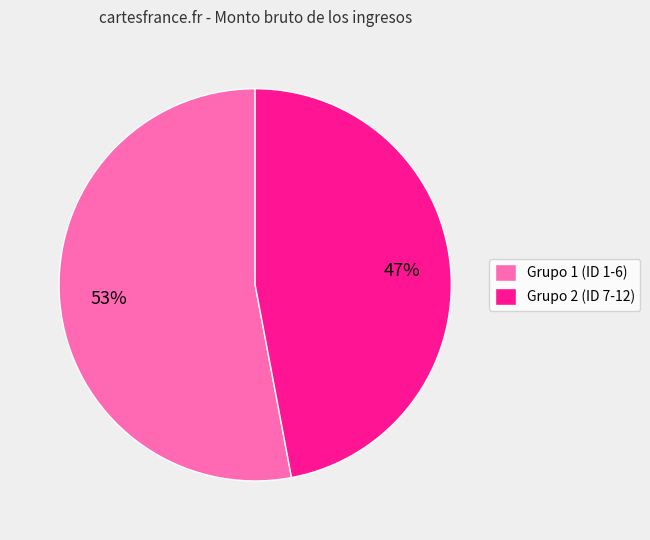

How many segments does this pie chart have?

2